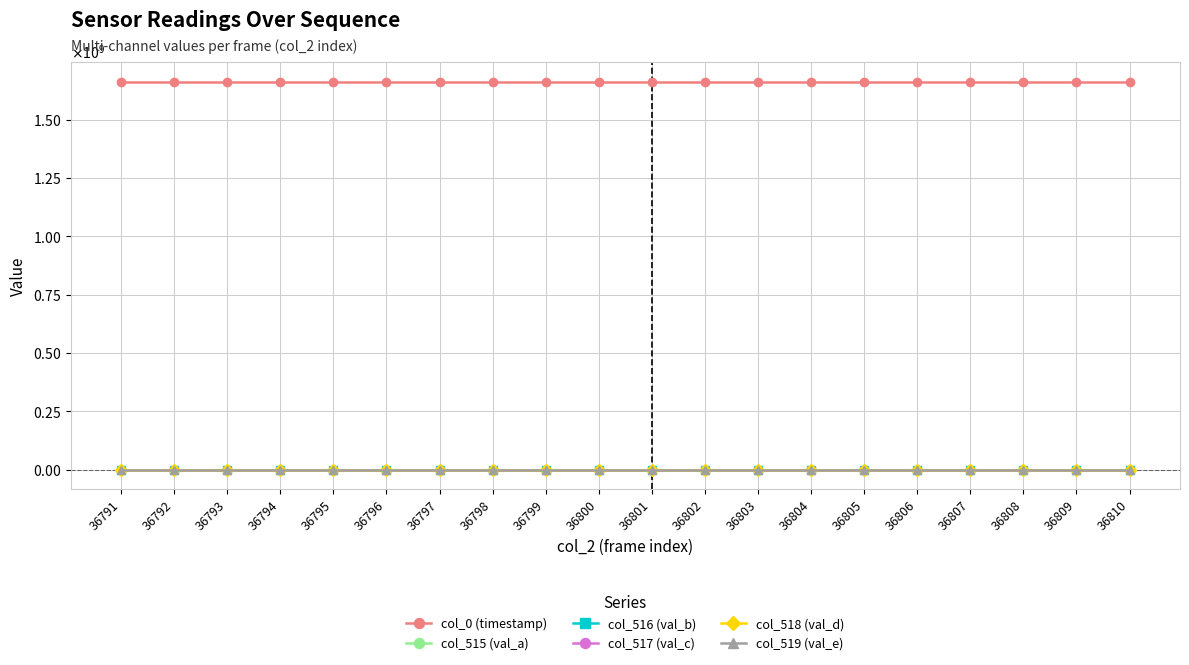

What value does the col_517 (val_c) series have at 36802?

2.0